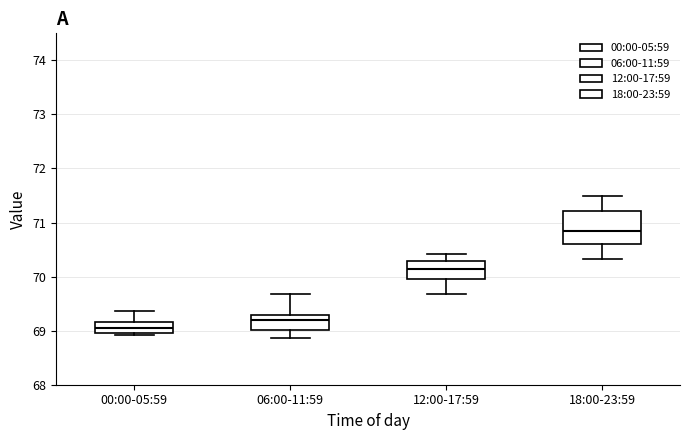

Reading left to right, read every box against the y-axis: the position of its median line, the range the box covers, and the ends of its whiskers. The values are not printed on the chart, so give them approximately, as read against the axis.

00:00-05:59: median 69.0 (inside the box), box 69.0 to 69.2, whiskers 68.9 to 69.4
06:00-11:59: median 69.2, box 69.0 to 69.3, whiskers 68.9 to 69.7
12:00-17:59: median 70.1, box 70.0 to 70.3, whiskers 69.7 to 70.4
18:00-23:59: median 70.8, box 70.6 to 71.2, whiskers 70.3 to 71.5